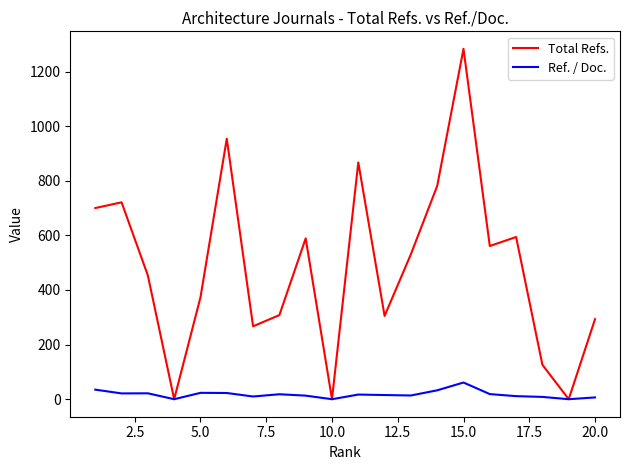

List the series in order of their peak value, lowest first.

Ref. / Doc., Total Refs.